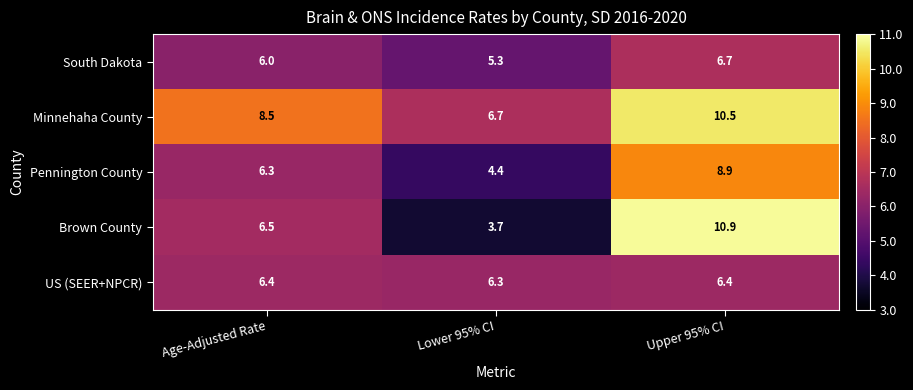

Which label corresponds to the smallest value in the chart?

Lower 95% CI